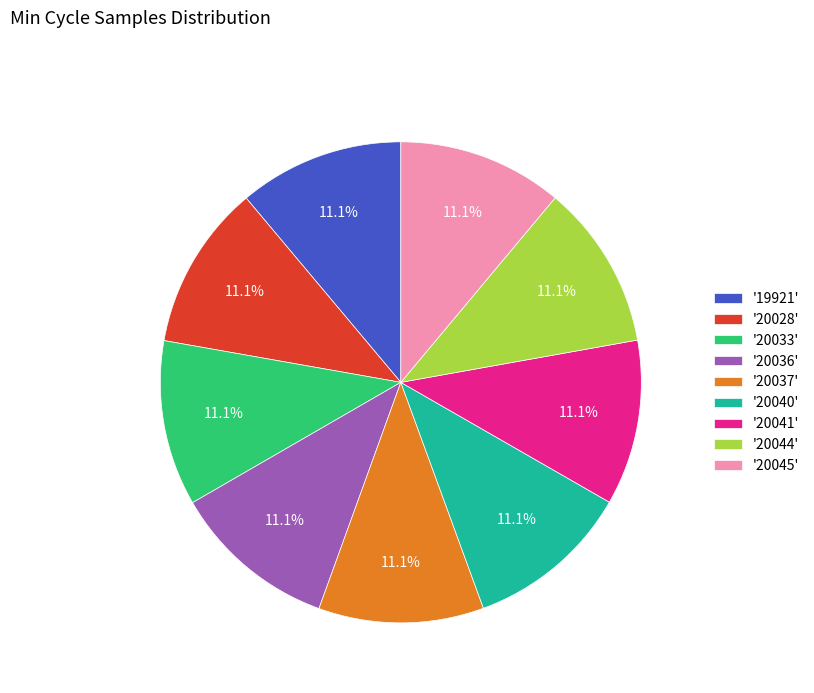

How much of the chart is everything except '20040'?

88.9%